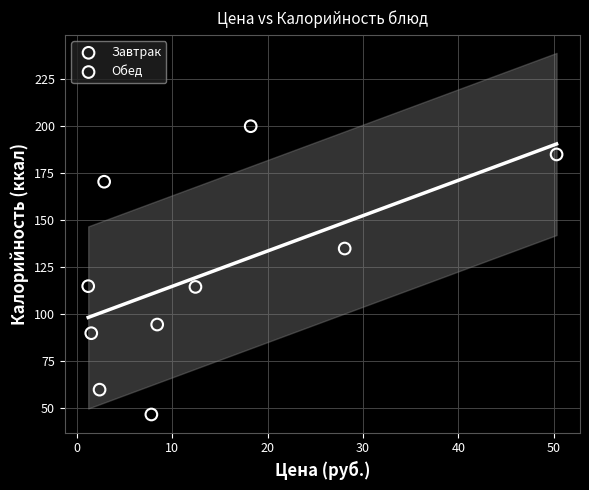

Which series reaches the maximum Y coordinate?

Обед